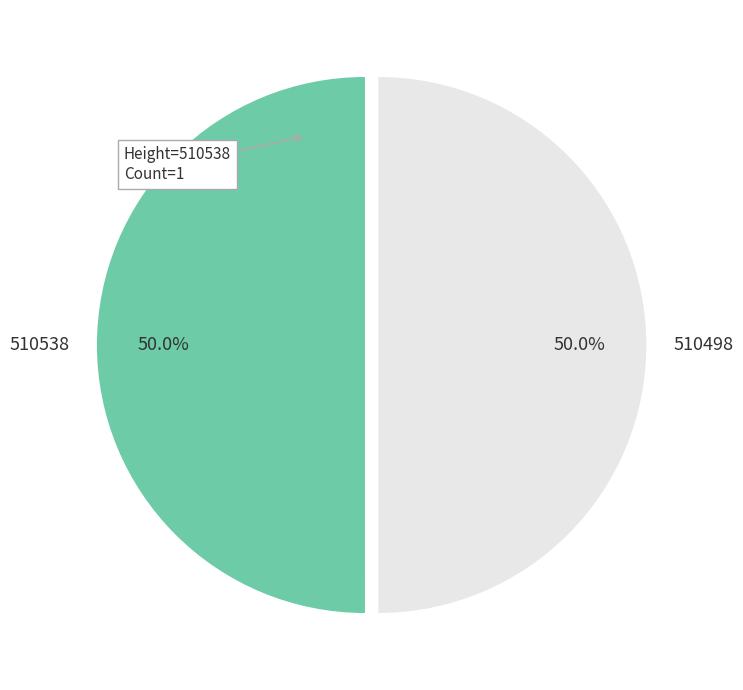

What is the total percentage of 510538 and 510498?

100.0%